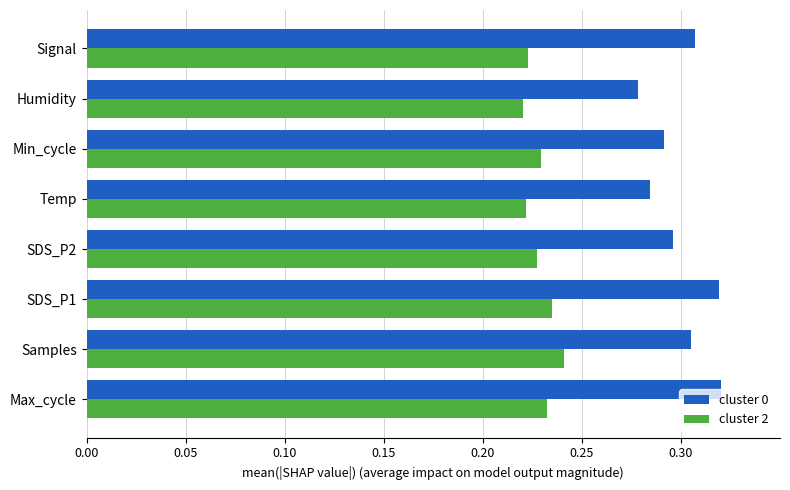

How many cluster 2 values are between 0 and 1?

8